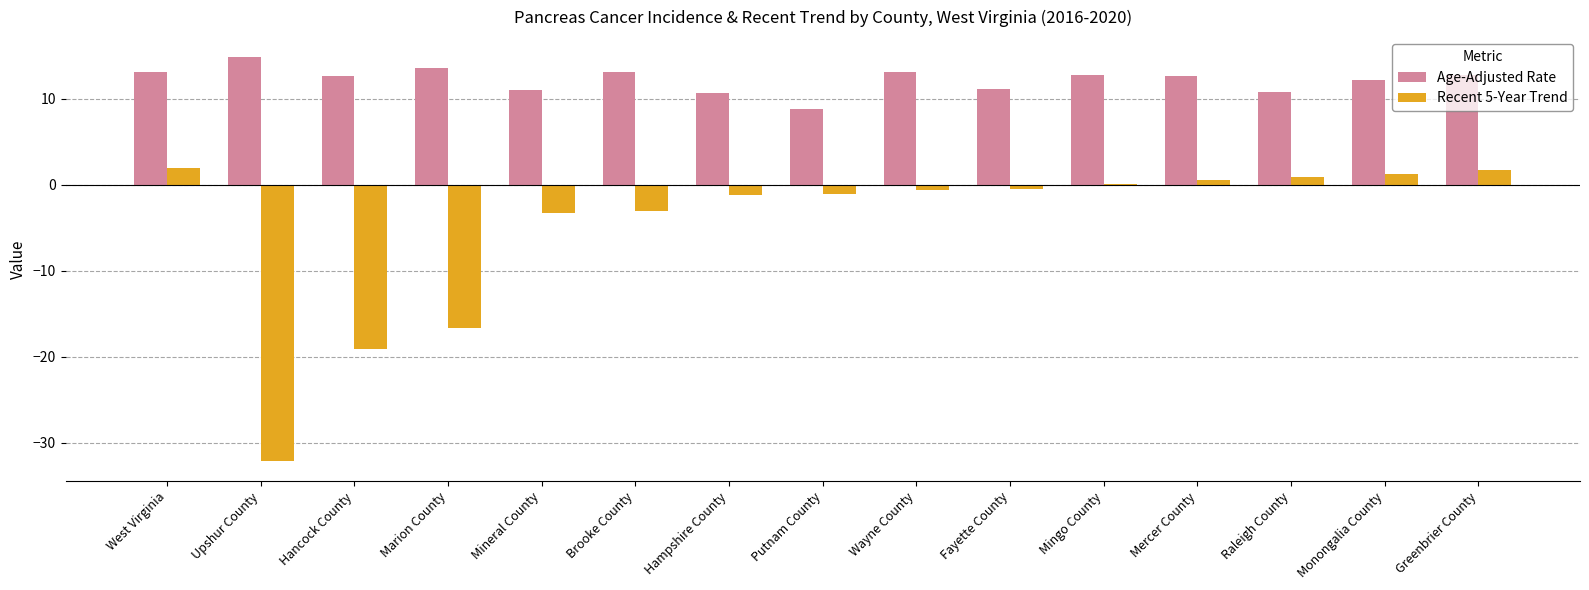

The Recent 5-Year Trend series shows -0.6 at Wayne County. True or false?

True